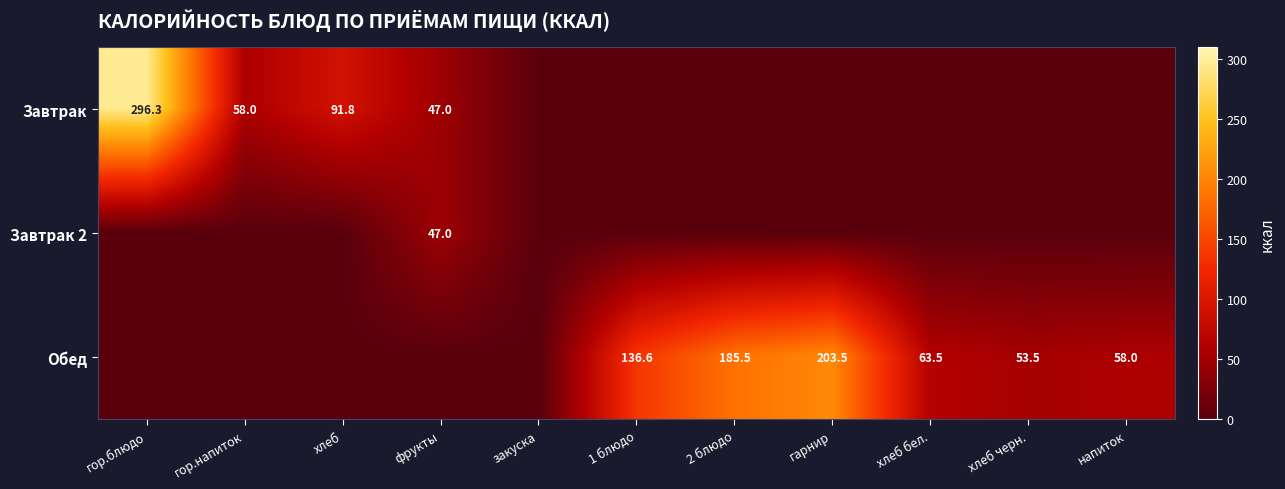

What is the total value across all series at 2 блюдо?

185.5